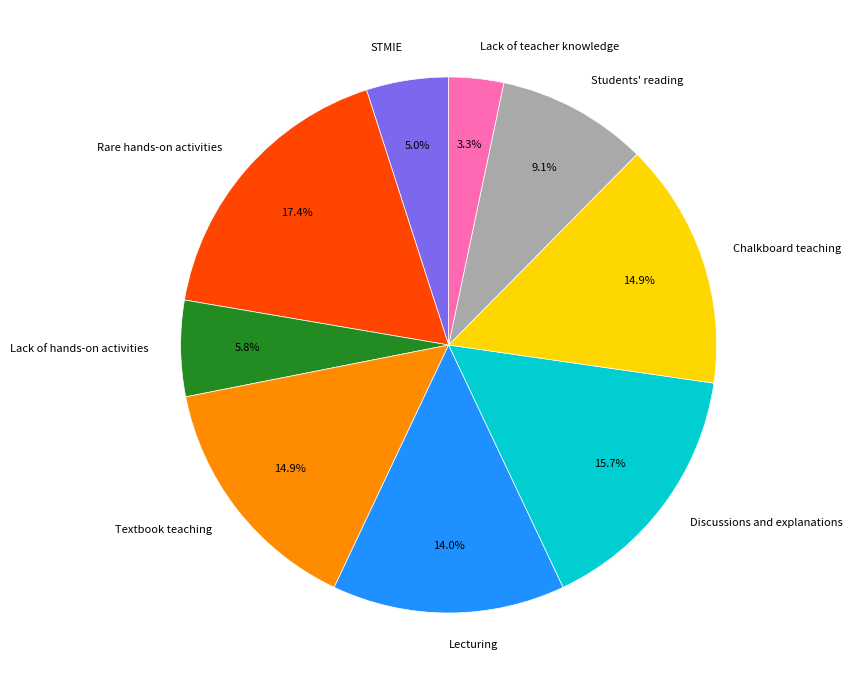

How much of the chart is everything except Lack of hands-on activities?

94.2%